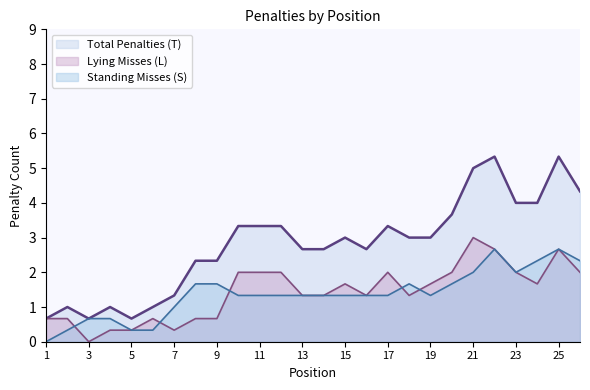

Which series has the largest total across all categories?

Total Penalties (T)